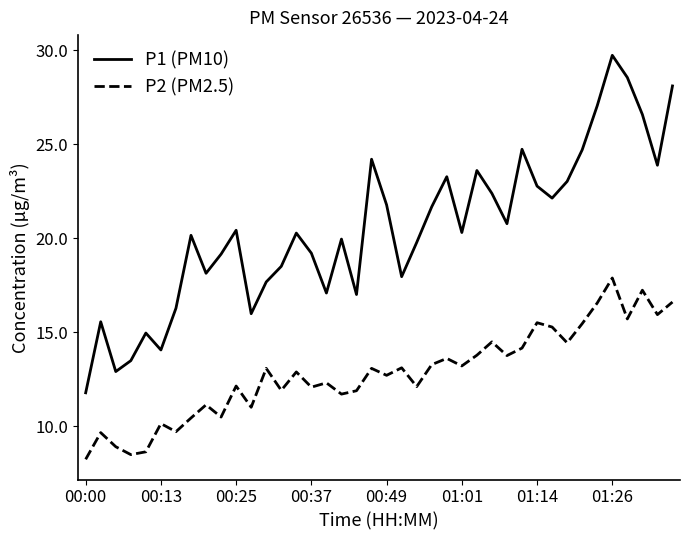

True or false: P1 (PM10) and P2 (PM2.5) cross at least once.

False